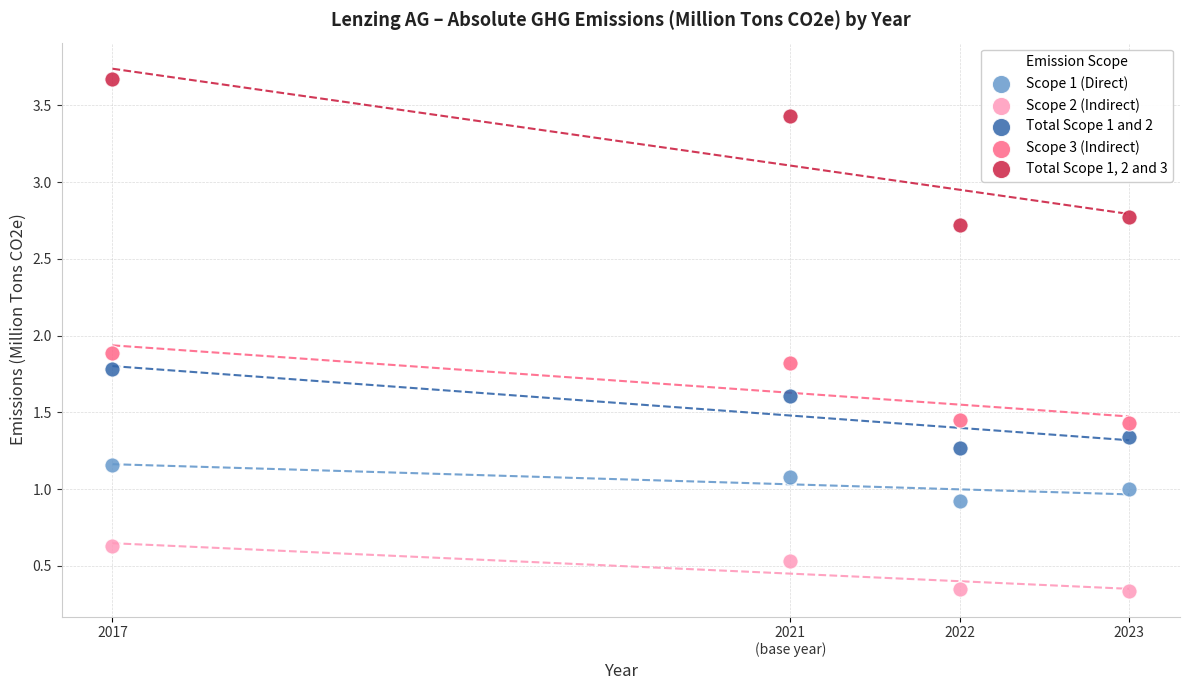

Across all series, what Y value is closest to 2?

1.9